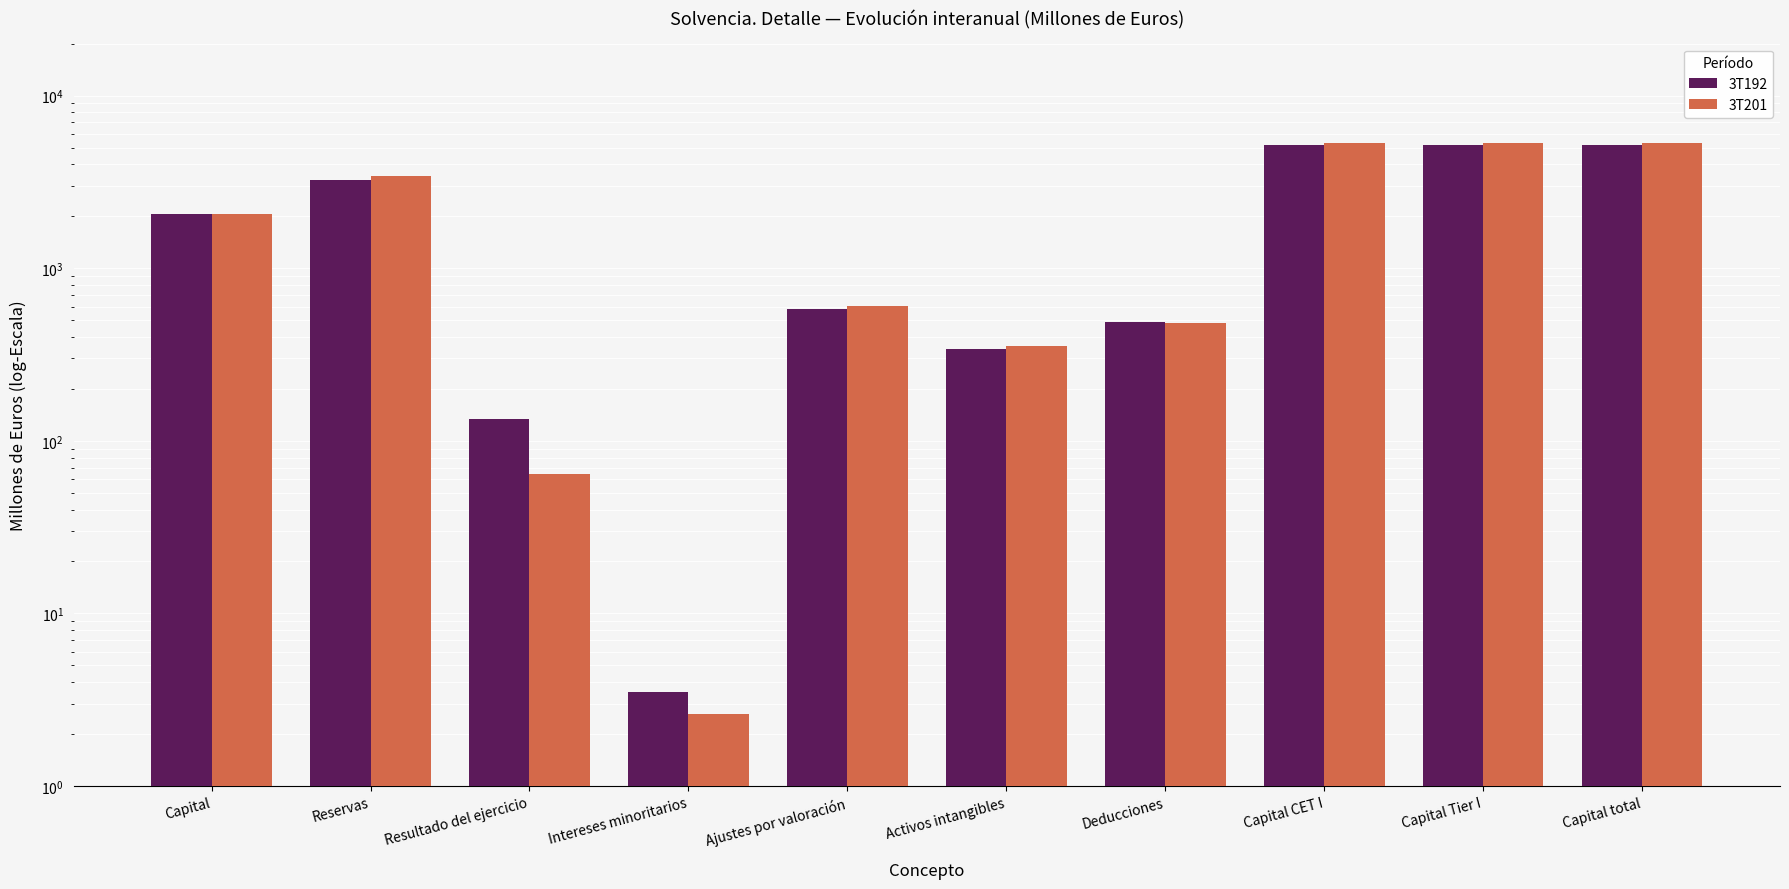

What is the sum of the 3T192 values at Activos intangibles and Capital CET I?

5512.7